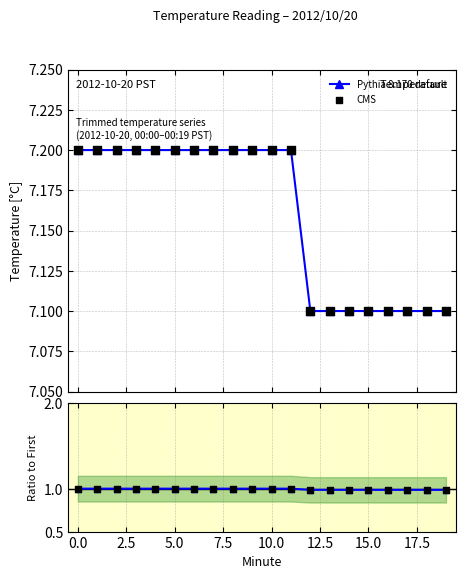

How many Pythia 8.170 default values are between 7 and 8?

20